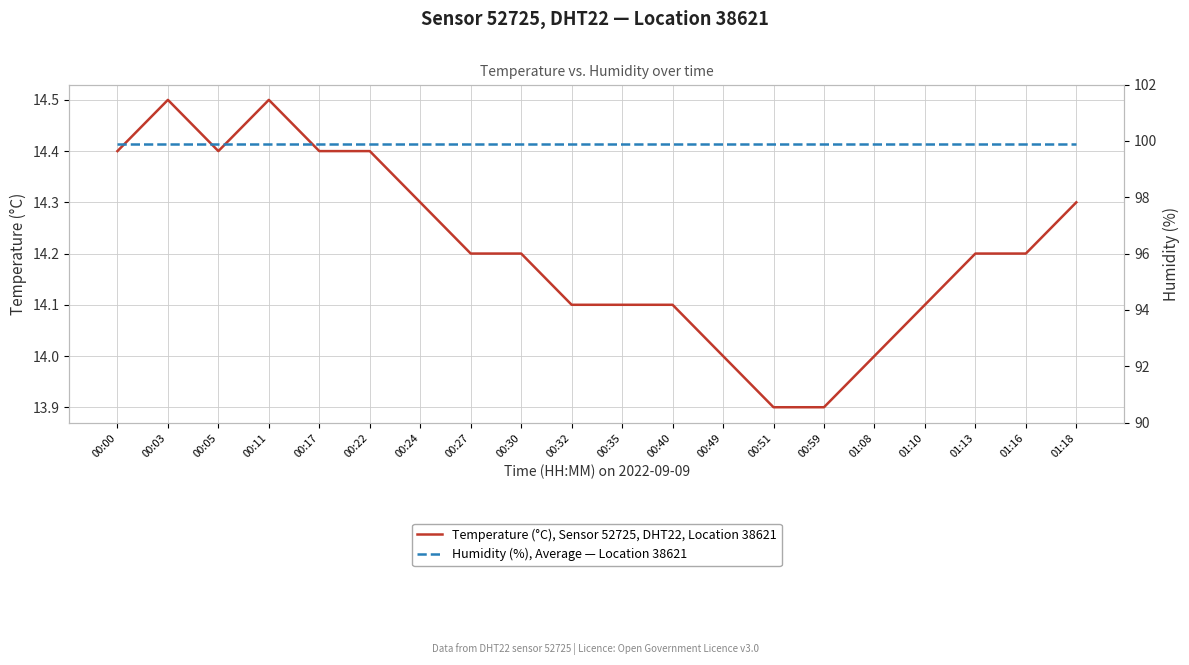

Which category has the highest value in the Temperature (°C), Sensor 52725, DHT22, Location 38621 series?

00:03